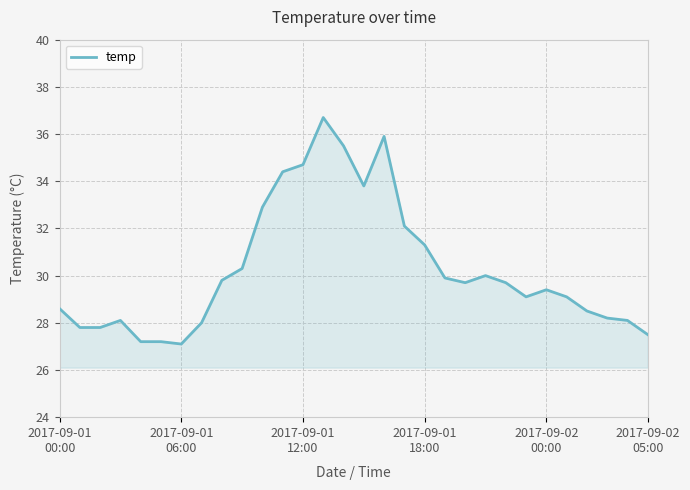

What is the smallest value displayed?

27.1